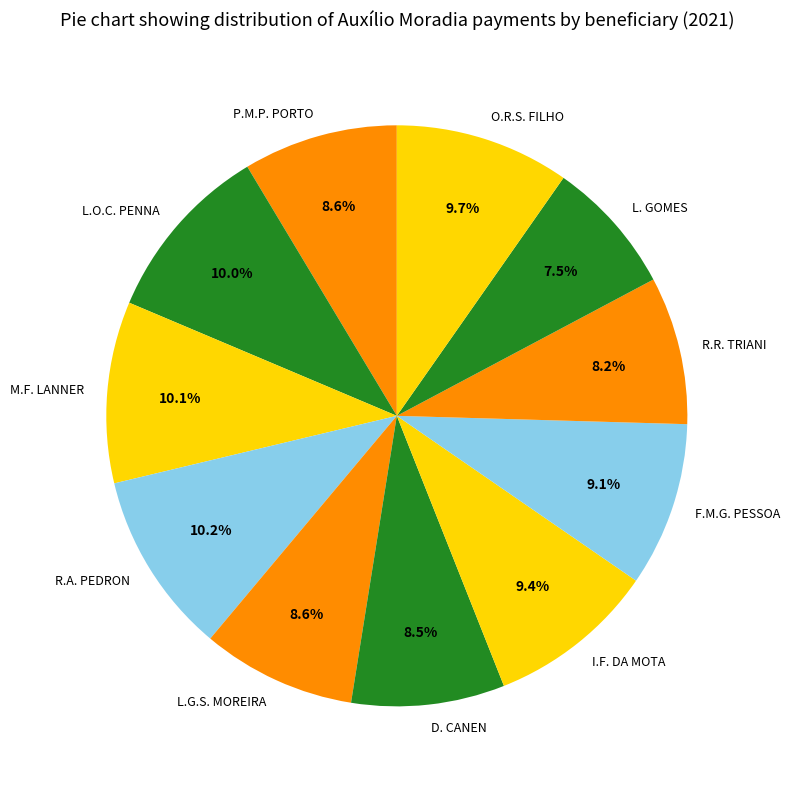

What is the ratio of the value at P.M.P. PORTO to the value at R.R. TRIANI?

1.0